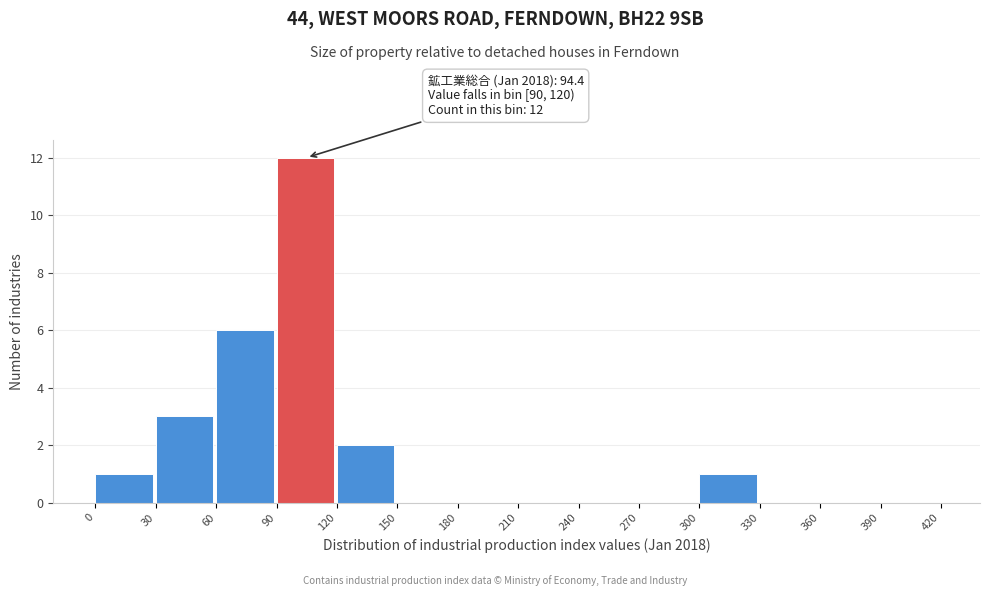

Over which range of the x-axis is the bar tallest?

90 to 120